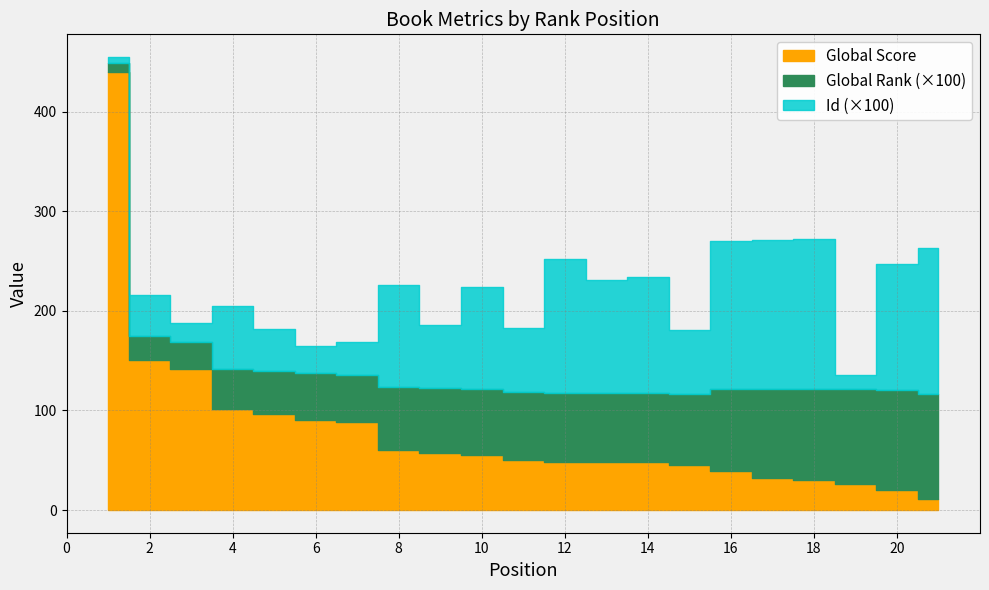

True or false: Id (hundreds) and Global Score intersect in this chart.

True